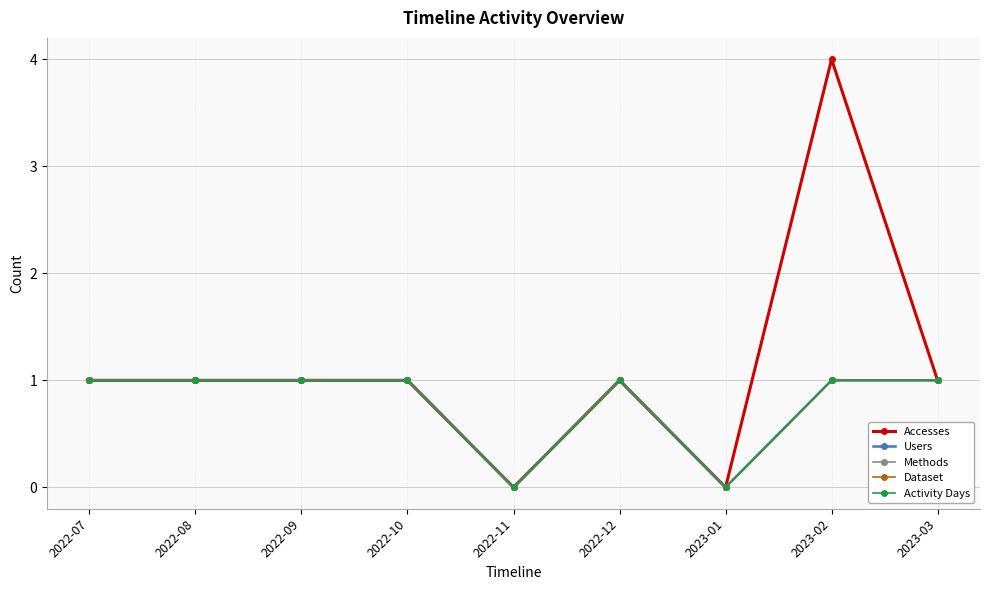

Does the chart have visible grid lines?

Yes